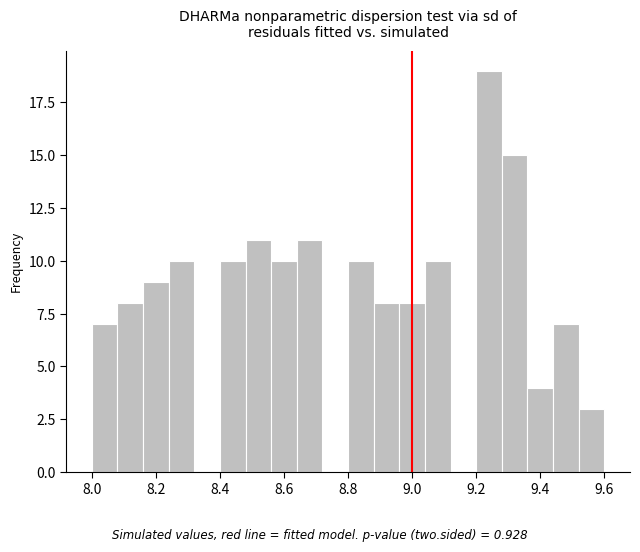

Reading left to right, list every bar in this chart as the range it spans on the x-axis followed by its height. The values are not printed on the chart, so give them approximately, as read against the axis.

8.00 to 8.08: 7
8.08 to 8.16: 8
8.16 to 8.24: 9
8.24 to 8.32: 10
8.32 to 8.40: 0
8.40 to 8.48: 10
8.48 to 8.56: 11
8.56 to 8.64: 10
8.64 to 8.72: 11
8.72 to 8.80: 0
8.80 to 8.88: 10
8.88 to 8.96: 8
8.96 to 9.04: 8
9.04 to 9.12: 10
9.12 to 9.20: 0
9.20 to 9.28: 19
9.28 to 9.36: 15
9.36 to 9.44: 4
9.44 to 9.52: 7
9.52 to 9.60: 3